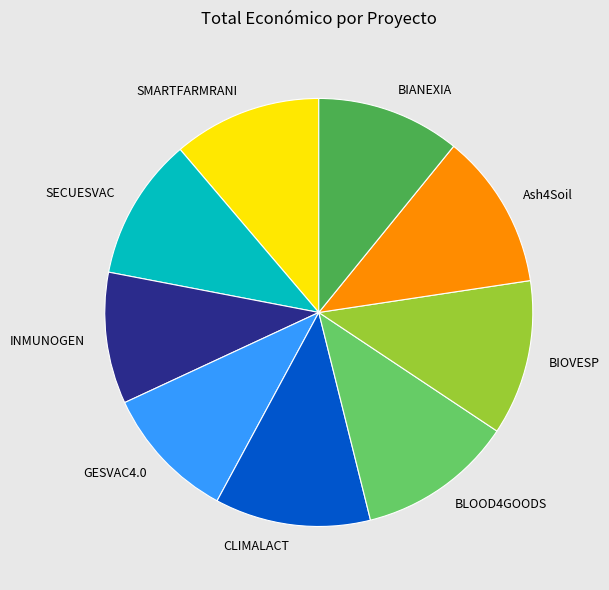

Combined, do CLIMALACT and GESVAC4.0 account for over 50%?

No